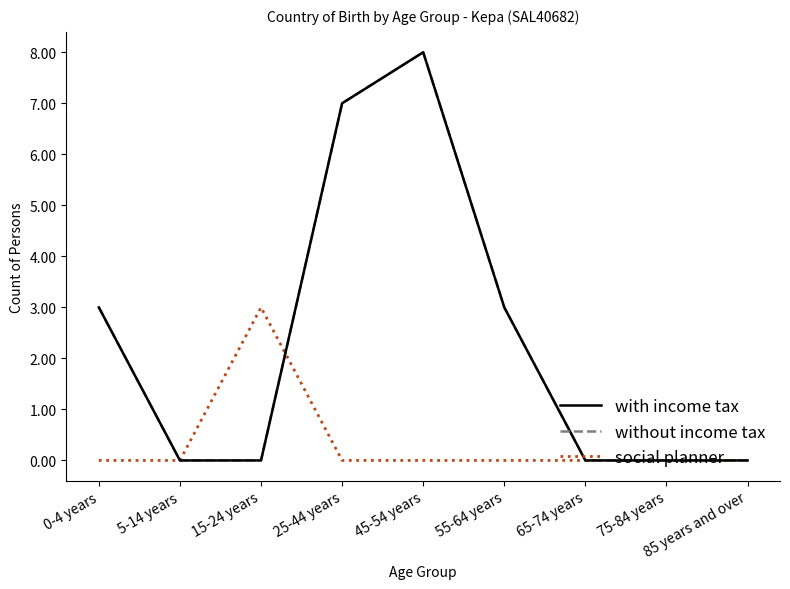

Does the chart display data point markers on the line(s)?

No